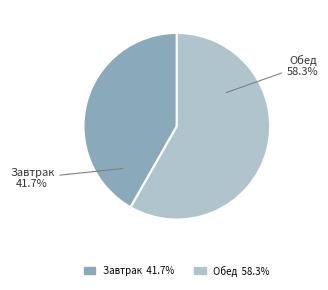

How much of the chart is everything except Обед?

41.7%